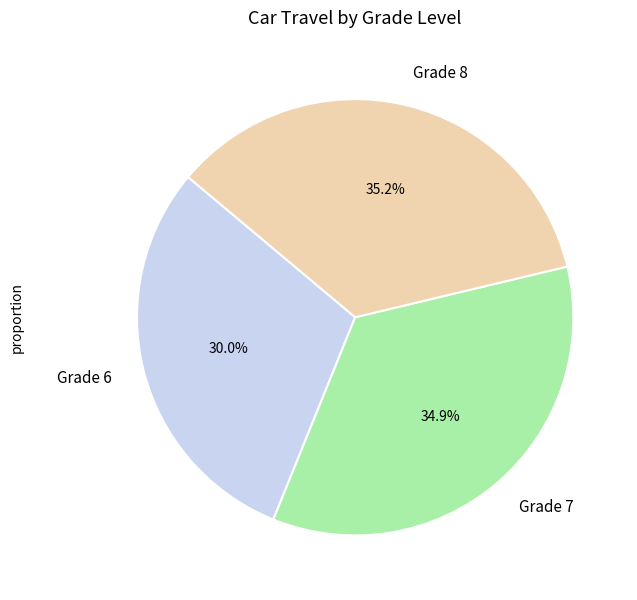

What is the smallest slice in the pie chart?

Grade 6